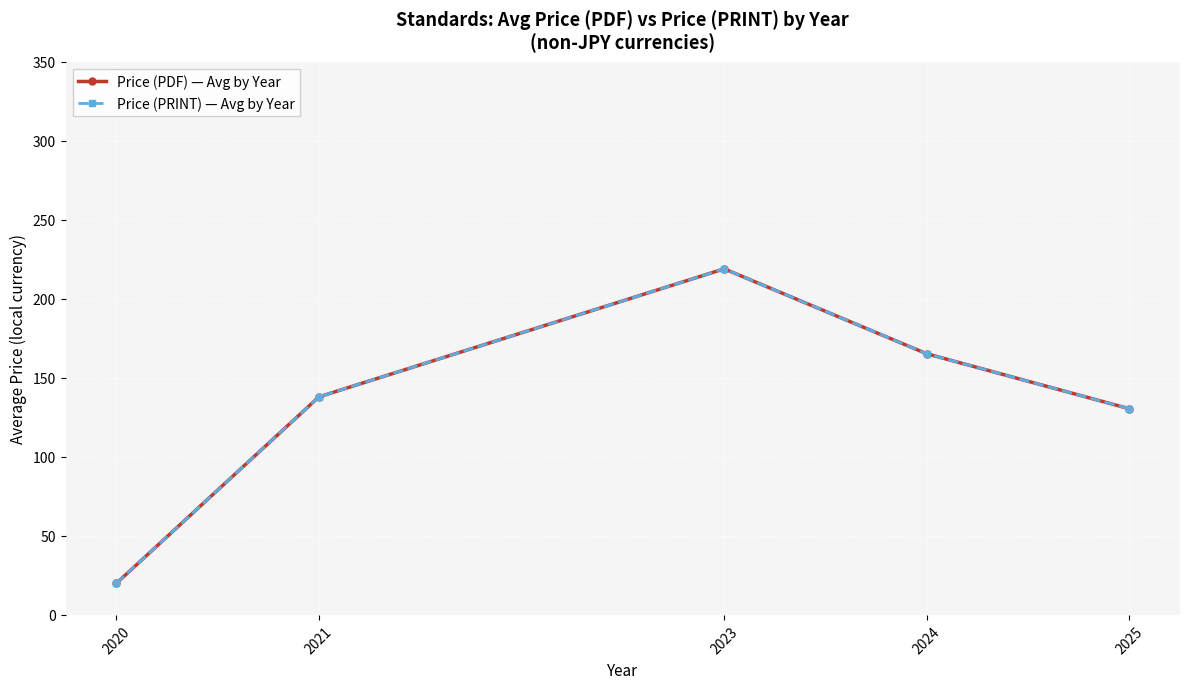

Does the chart have visible grid lines?

Yes